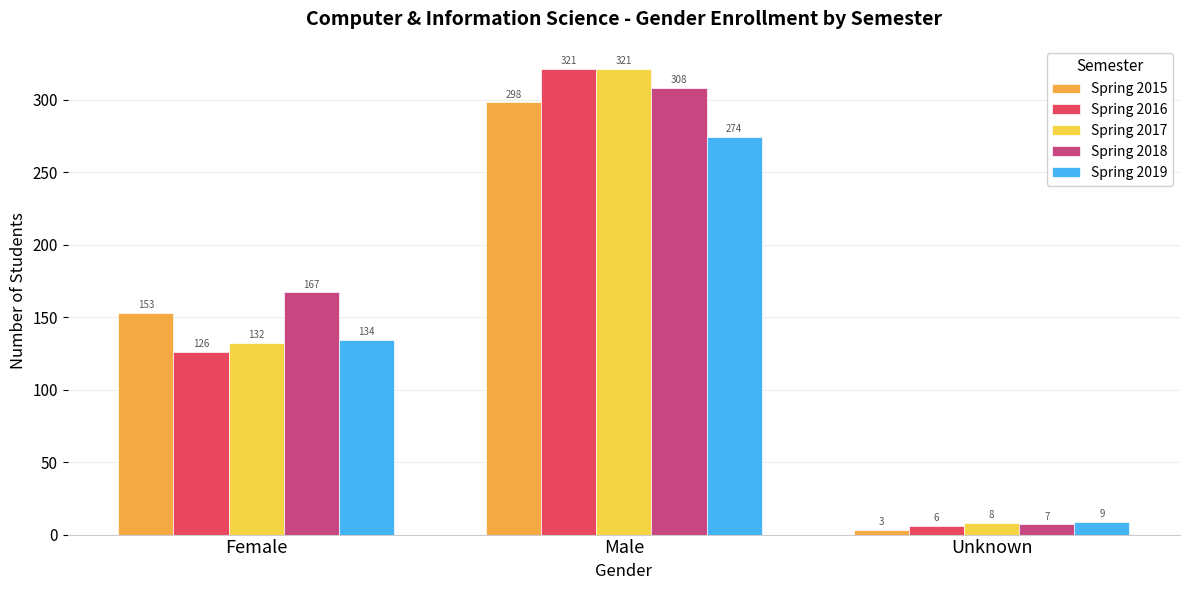

What is the label of the 2nd bar from the left?

Male